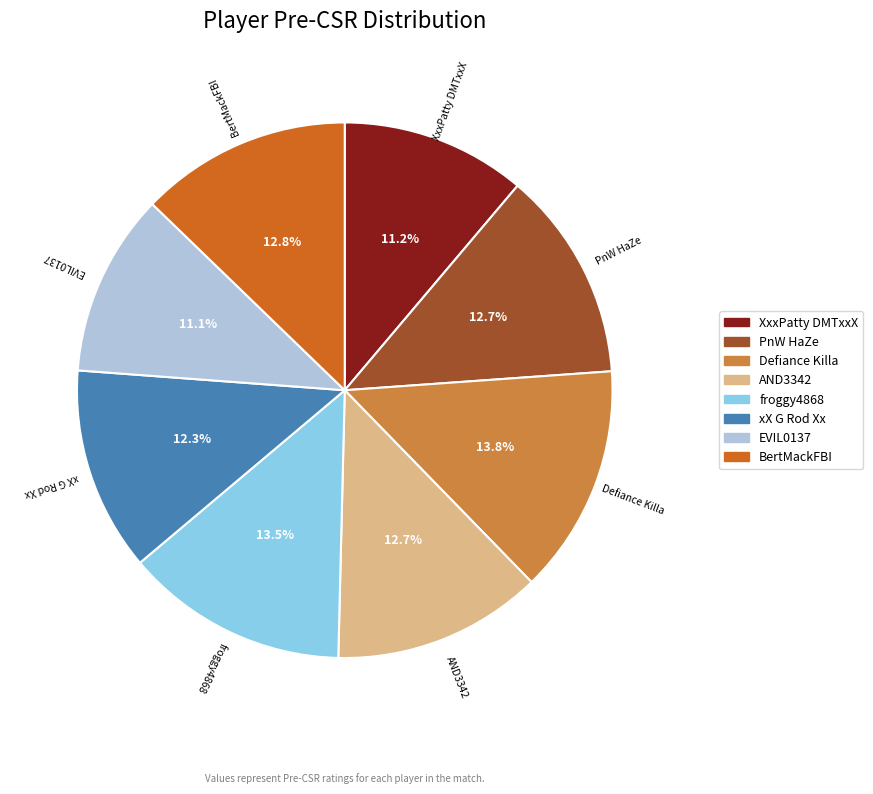

What is the ratio of the value at xX G Rod Xx to the value at AND3342?

1.0